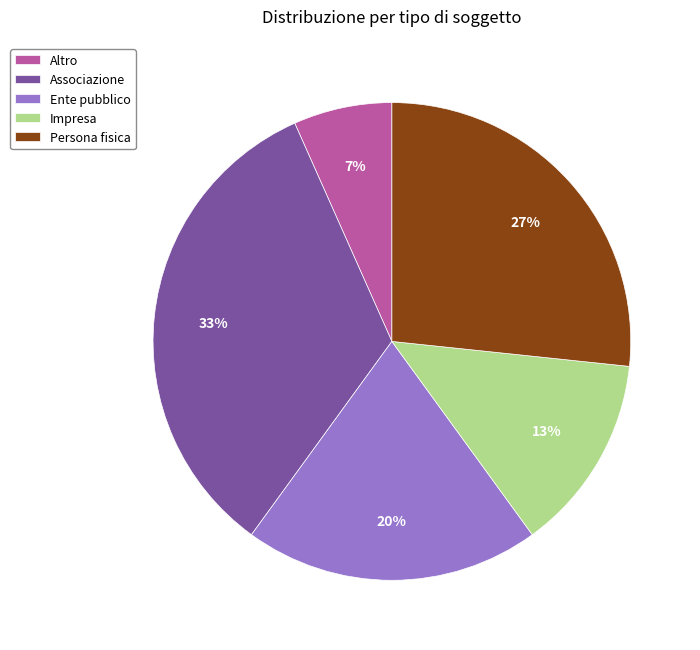

Is the sum of Altro and Impresa greater than half?

No